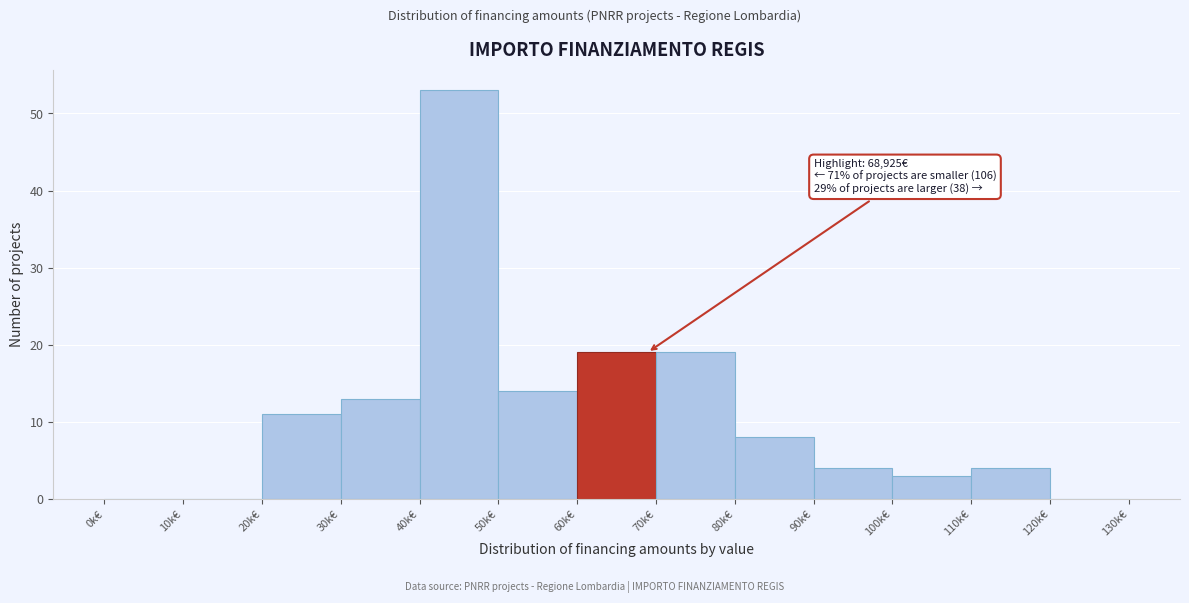

Reading left to right, extract all data points from this chart.

0k€=0	10k€=0	20k€=11	30k€=13	40k€=53	50k€=14	60k€=19	70k€=19	80k€=8	90k€=4	100k€=3	110k€=4	120k€=0